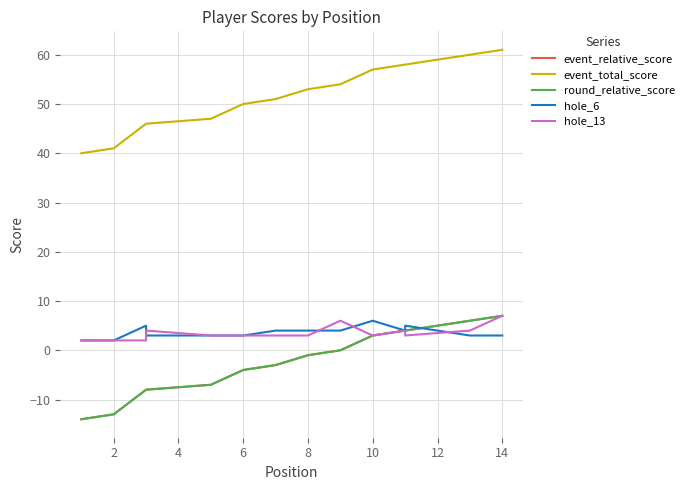

How many values in the hole_6 series exceed 4?

3